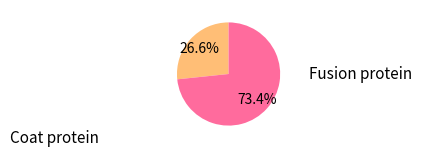

Is there a majority slice in this chart?

Yes